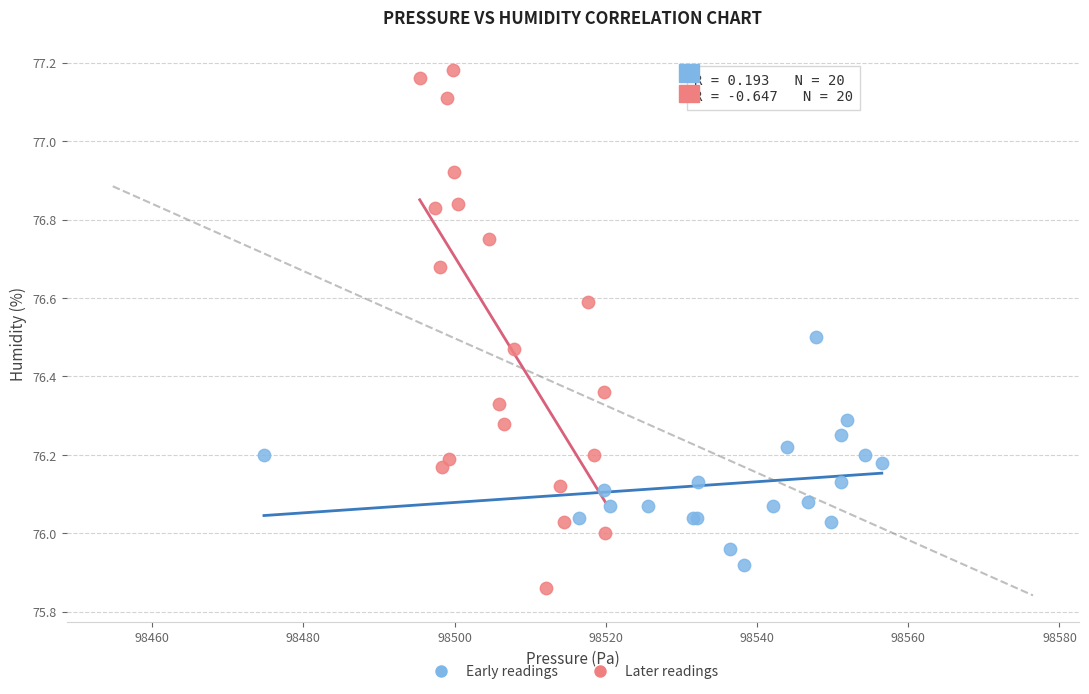

Which series contains the lowest Y value?

Later readings